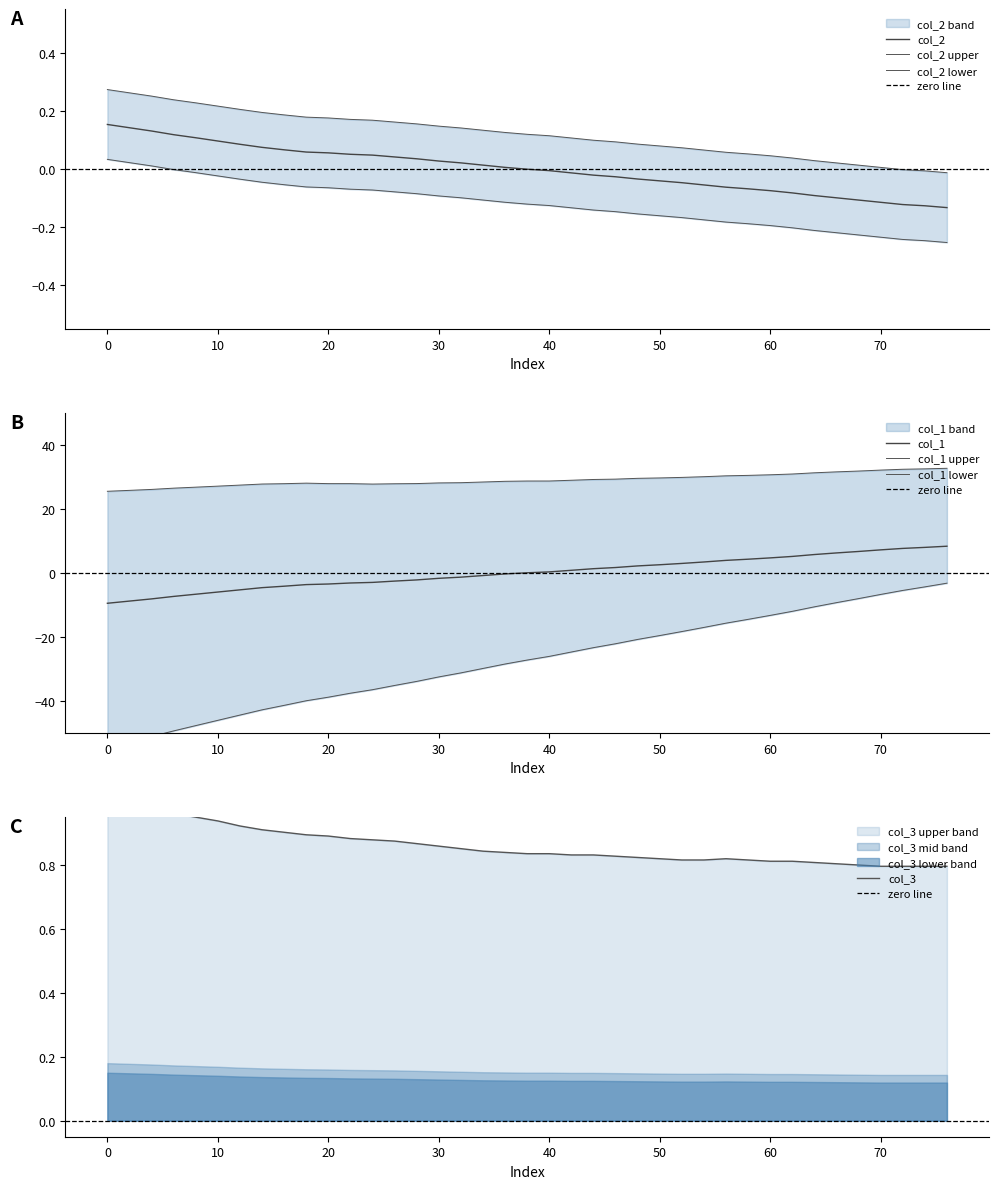

How many values in col_1 are above zero?

20